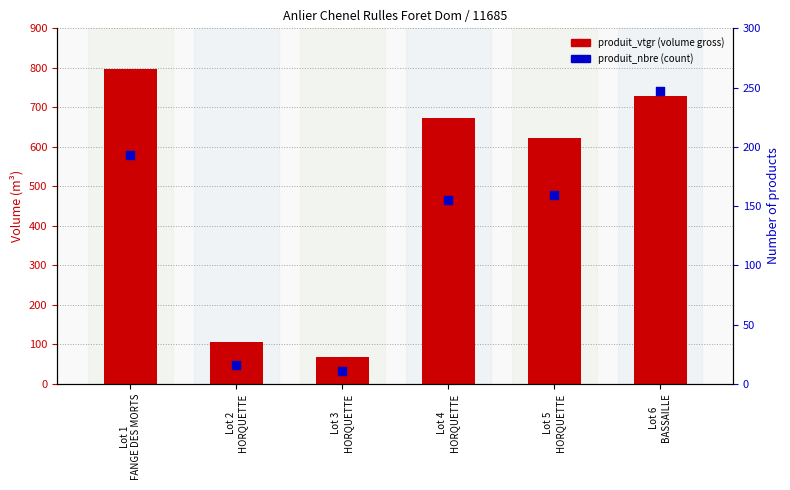

What is the total value across all series at Lot 3
HORQUETTE?

78.8